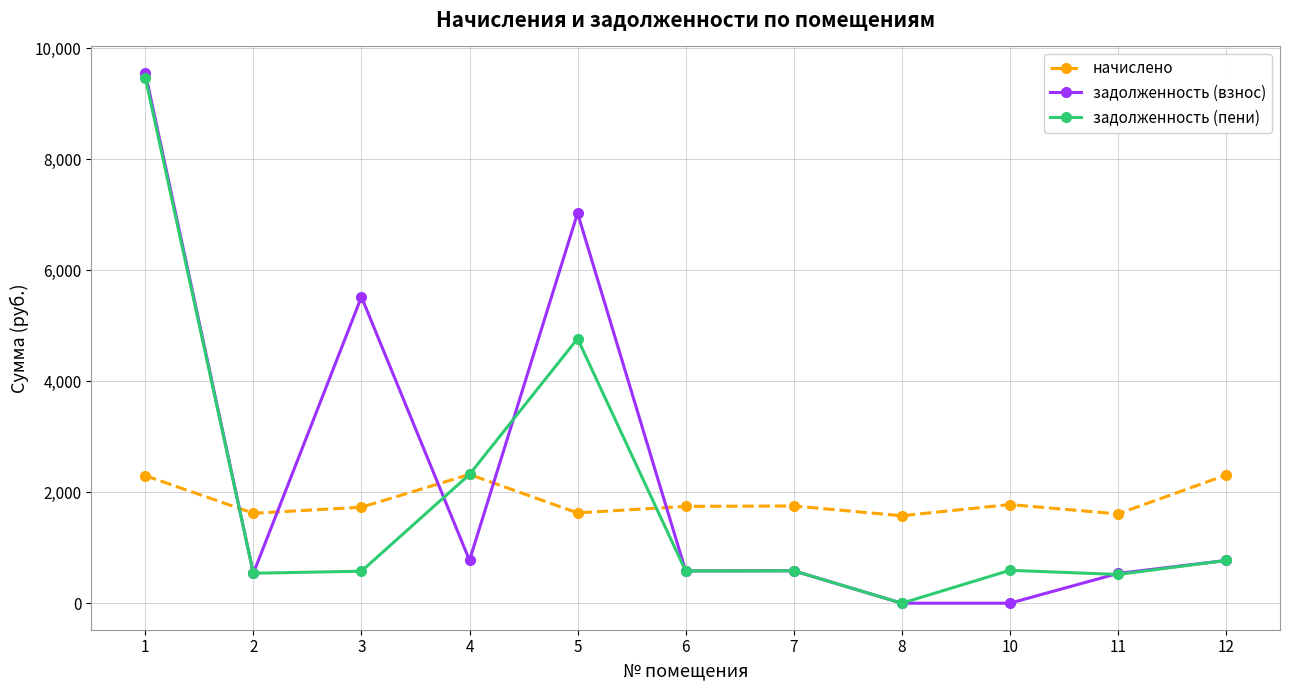

At which category does задолженность (взнос) reach its first local peak?

3